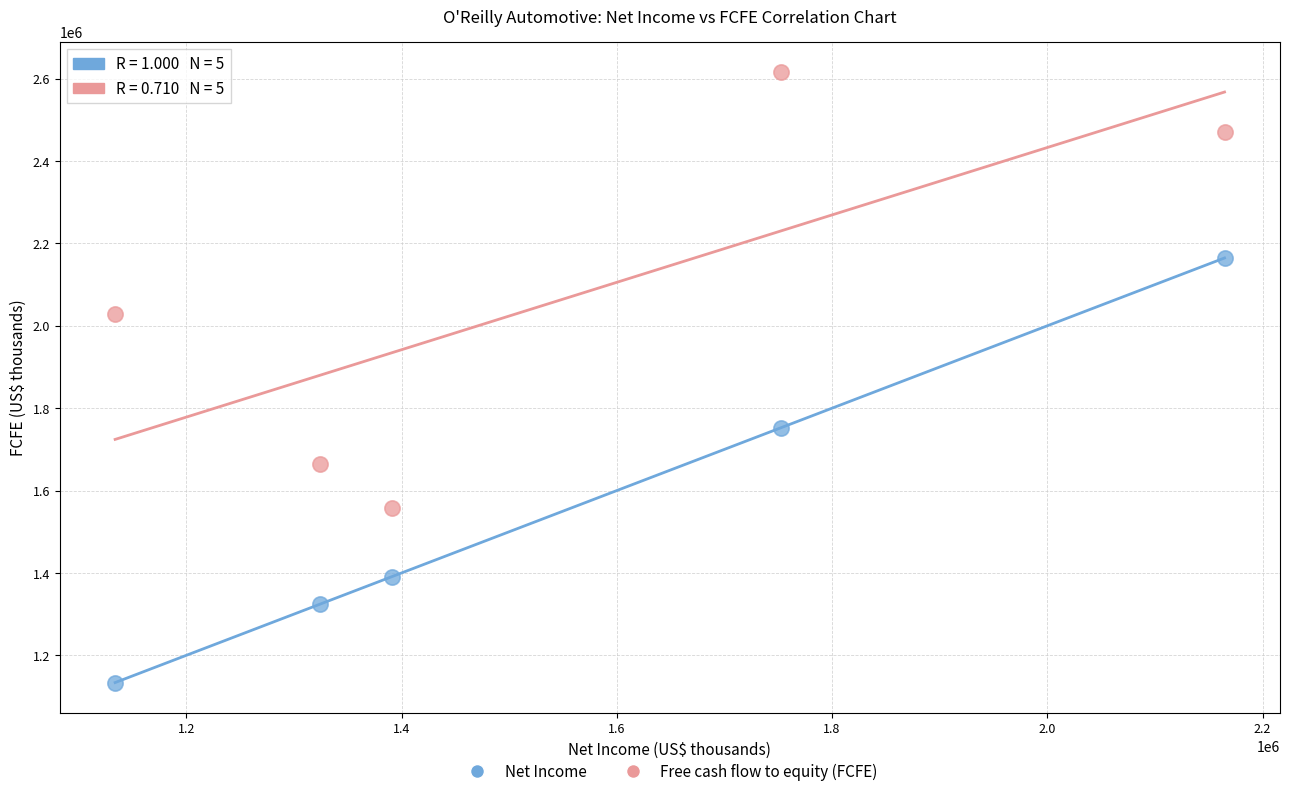

Which series reaches the minimum Y coordinate?

Net Income